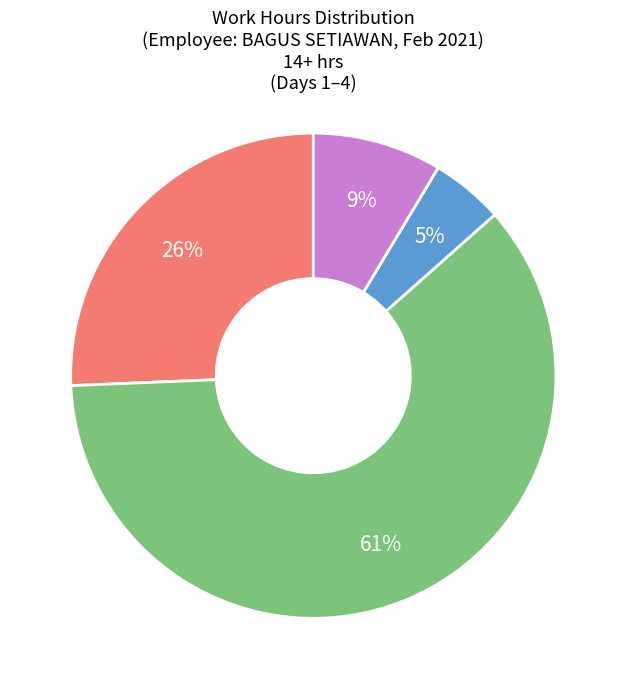

Does any single category account for the majority?

Yes